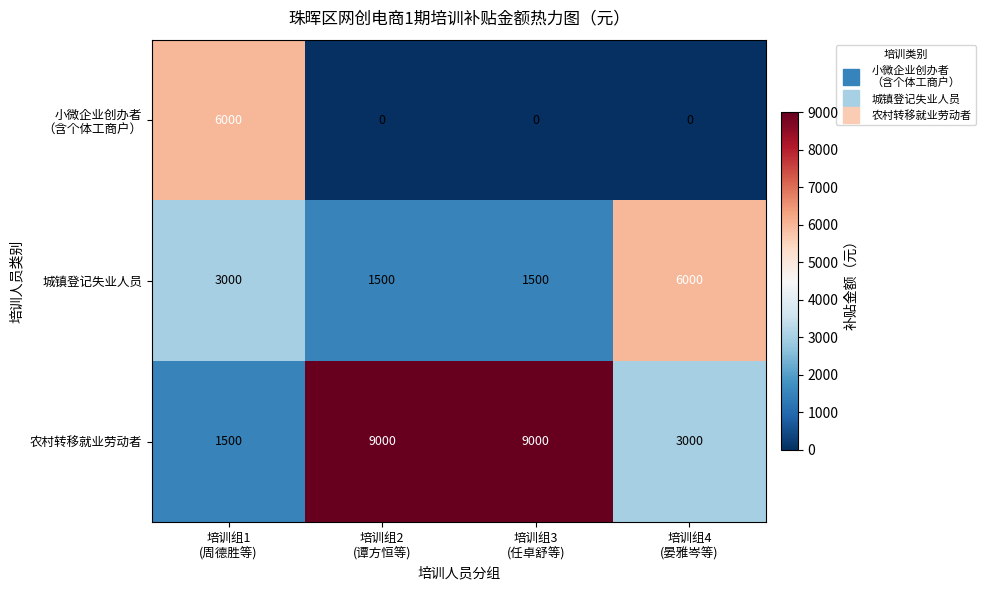

What is the average value of the 城镇登记失业人员 series?

3000